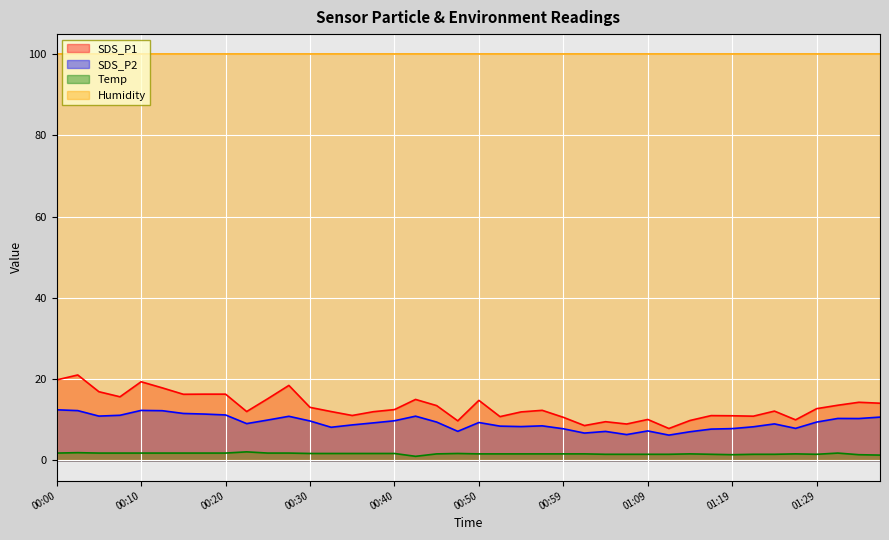

Which series has the largest range (max minus min)?

SDS_P1